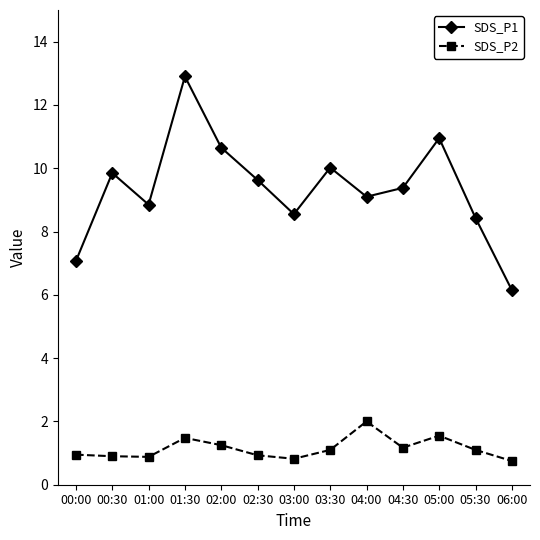

At which category is the sum across all series the highest?

01:30